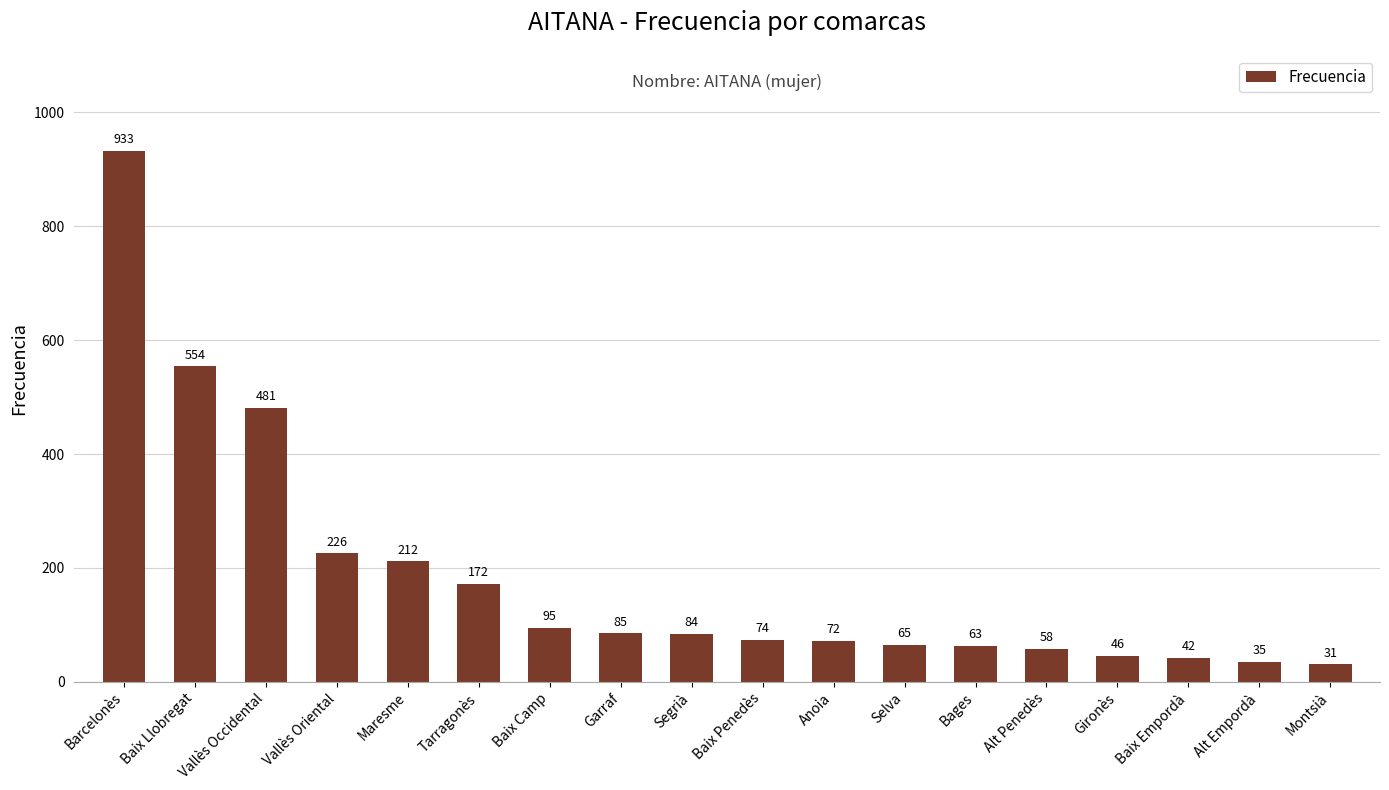

What is the label of the 3rd bar from the right?

Baix Empordà